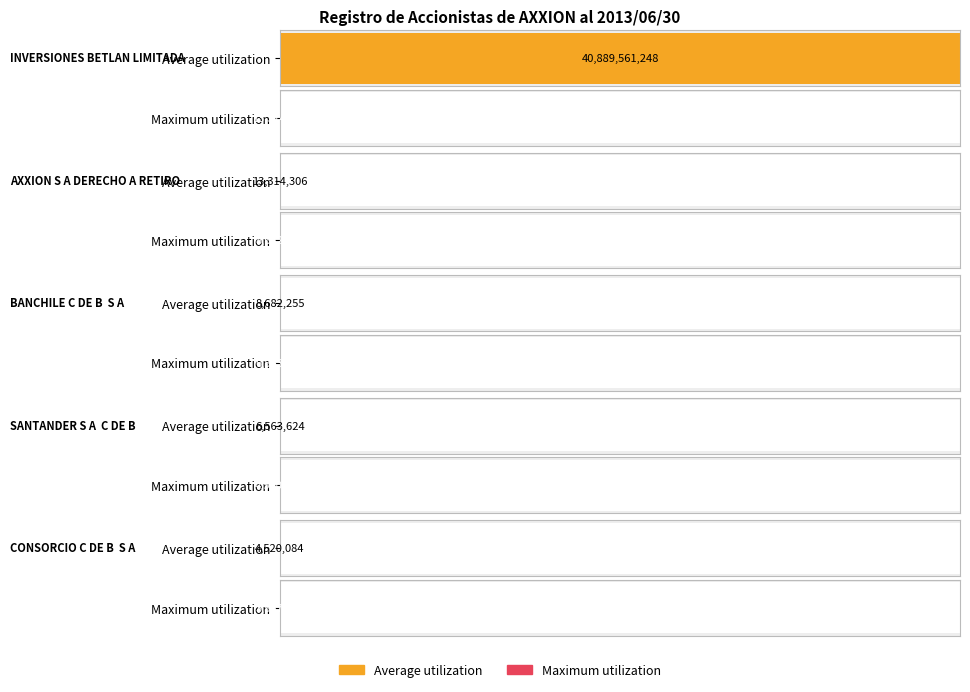

The value of Average utilization at BBVA CORREDORES DE BOLSA LIMITADA is 766668. True or false?

False